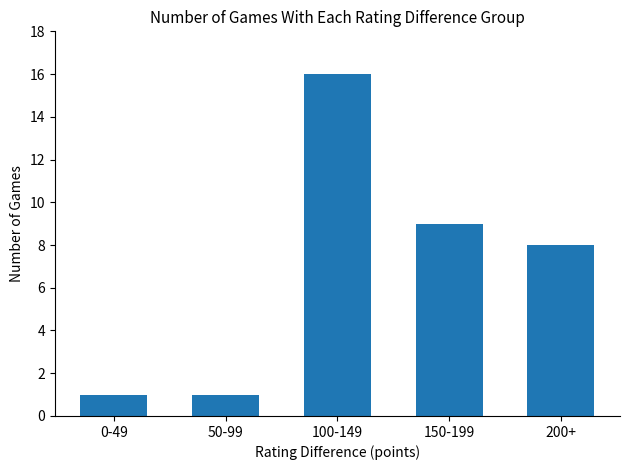

What is the label of the 2nd bar from the left?

50-99